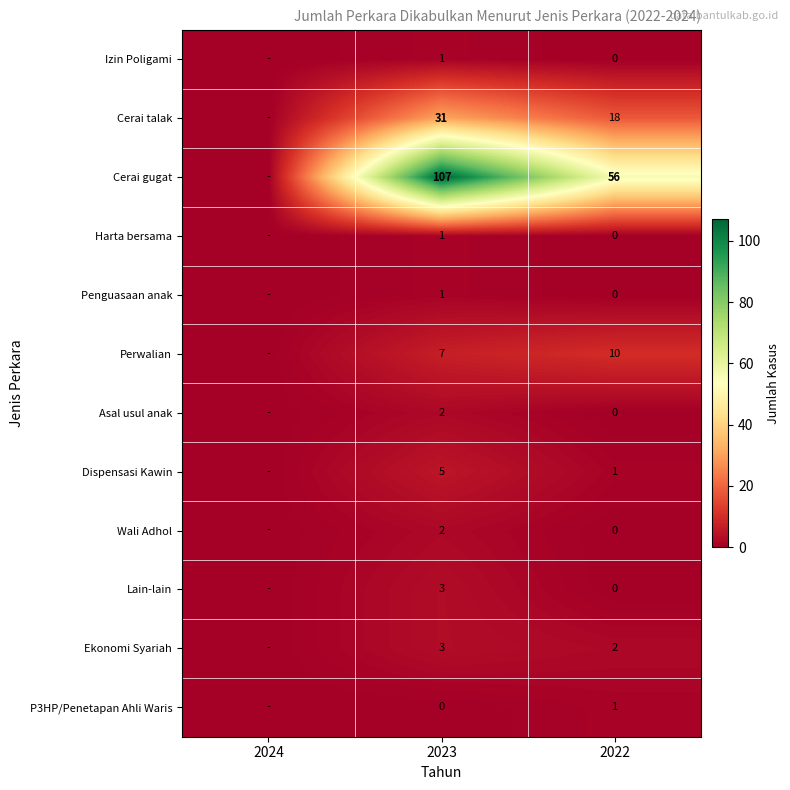

Which series changed the most between 2023 and 2022?

Cerai gugat